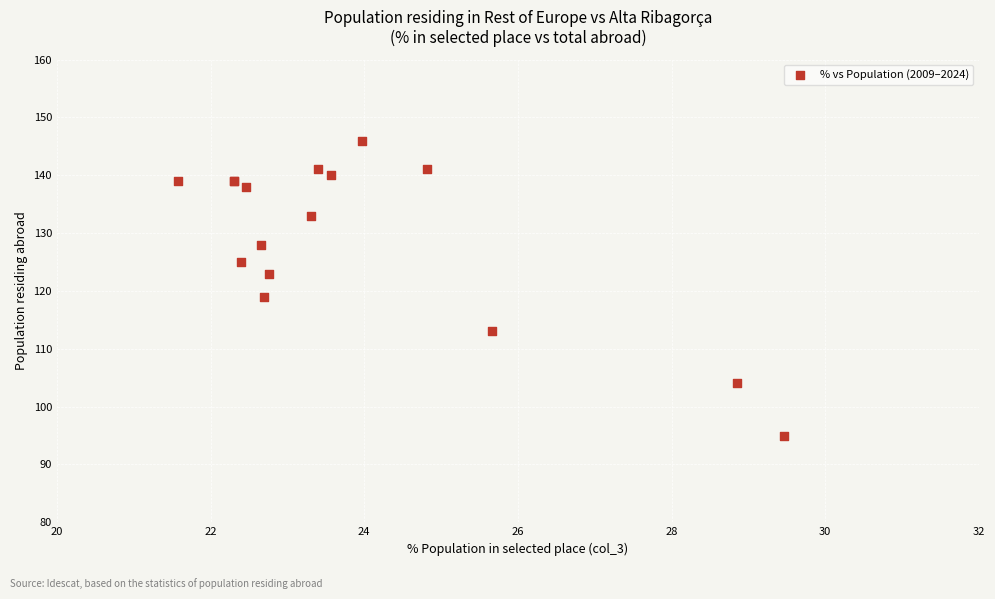

What Y value in the scatter plot is closest to 120?

119